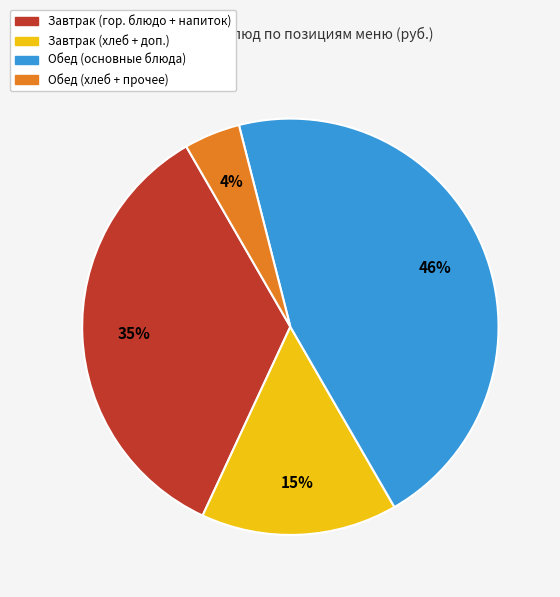

Is there any slice that represents more than half of the pie?

No